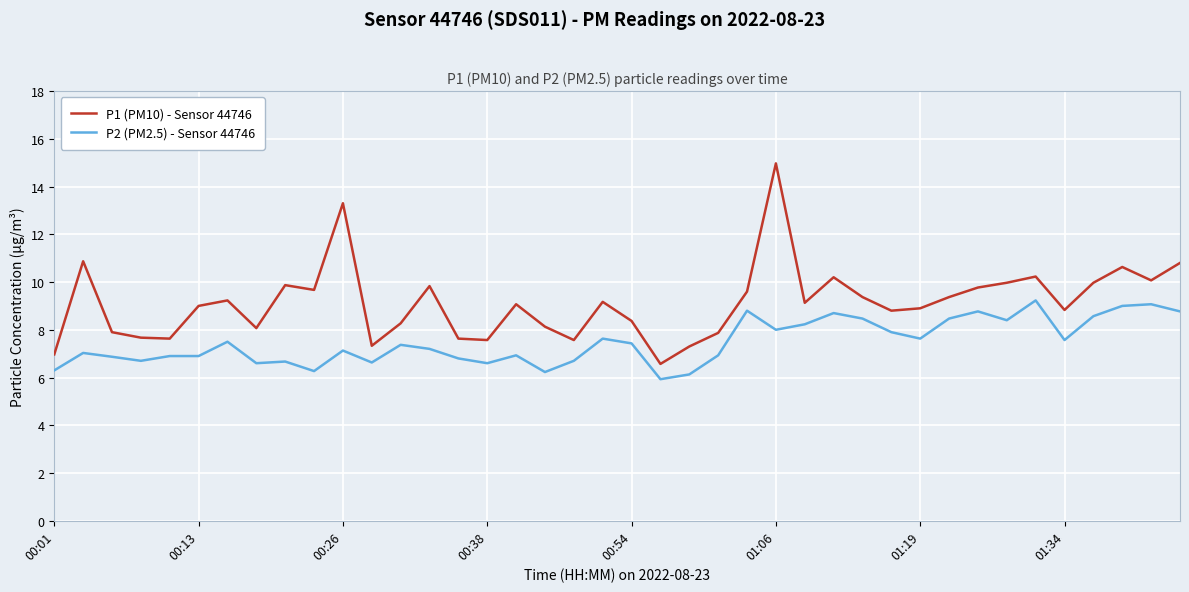

Which series has the largest total across all categories?

P1 (PM10) - Sensor 44746